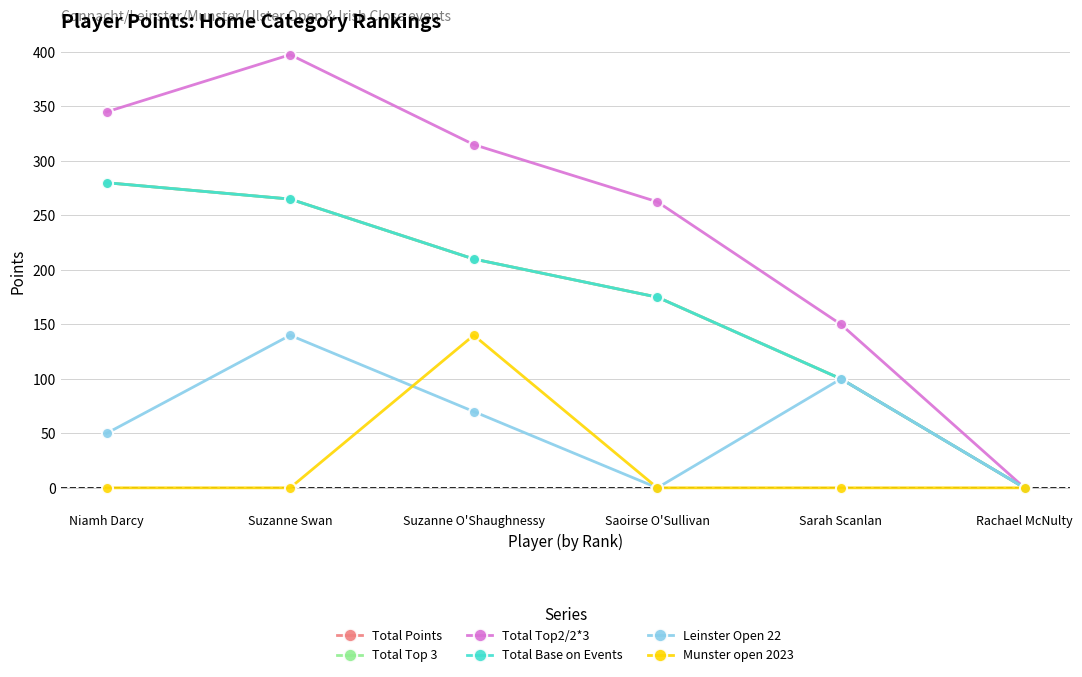

Which has a higher value, Suzanne O'Shaughnessy or Rachael McNulty?

Suzanne O'Shaughnessy